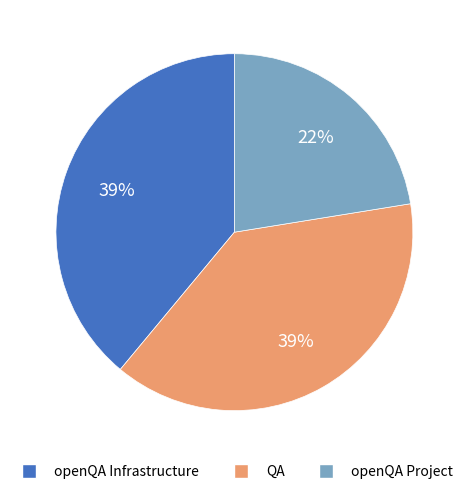

What is the ratio of the value at openQA Project to the value at QA?

0.6